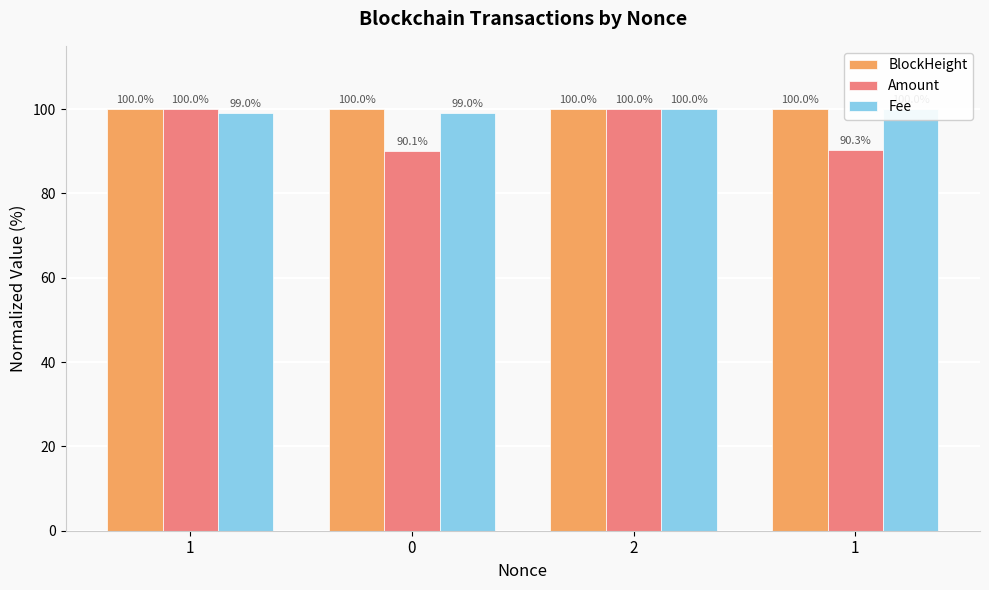

The BlockHeight series shows 100.0 at 1. True or false?

True